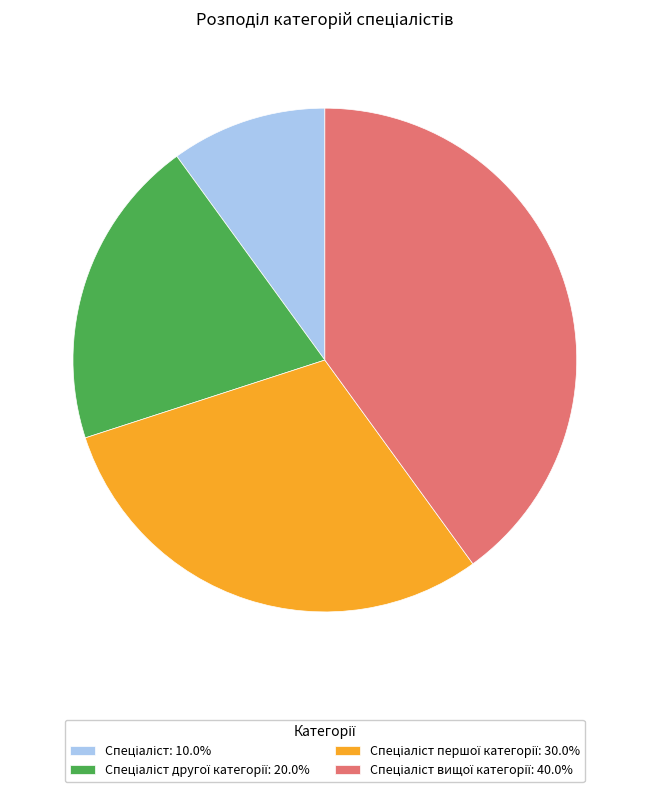

Is there any slice that represents more than half of the pie?

No